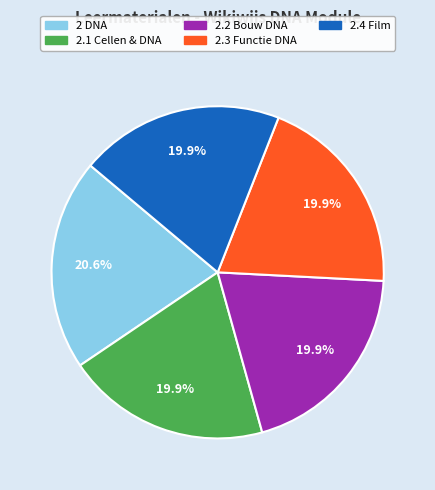

Between 2.4 Film and 2 DNA, which is larger?

2 DNA